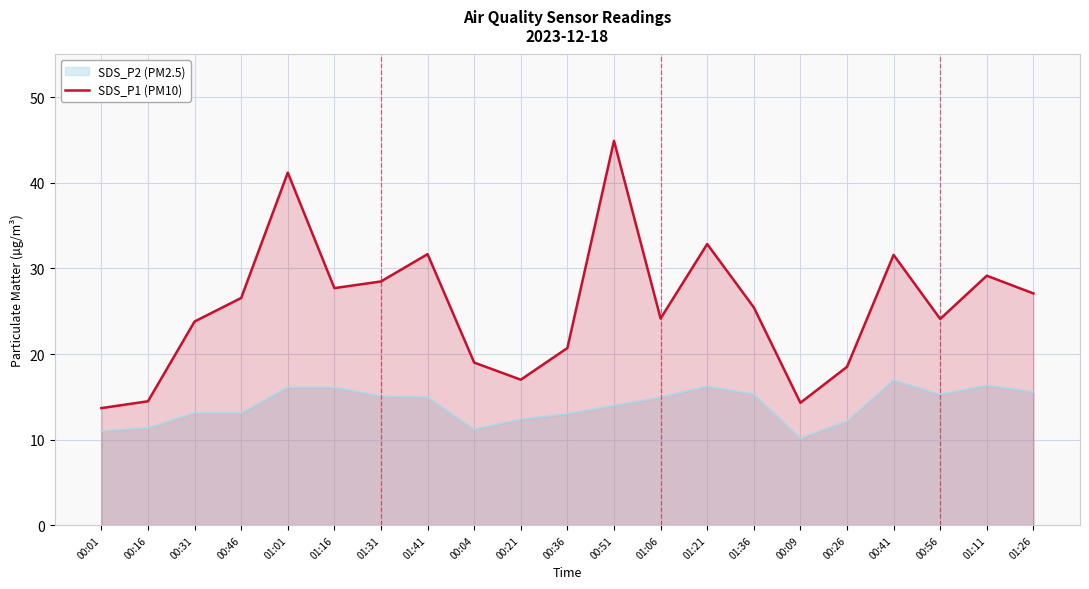

What is the ratio of the value at 00:01 to the value at 00:36?

0.7